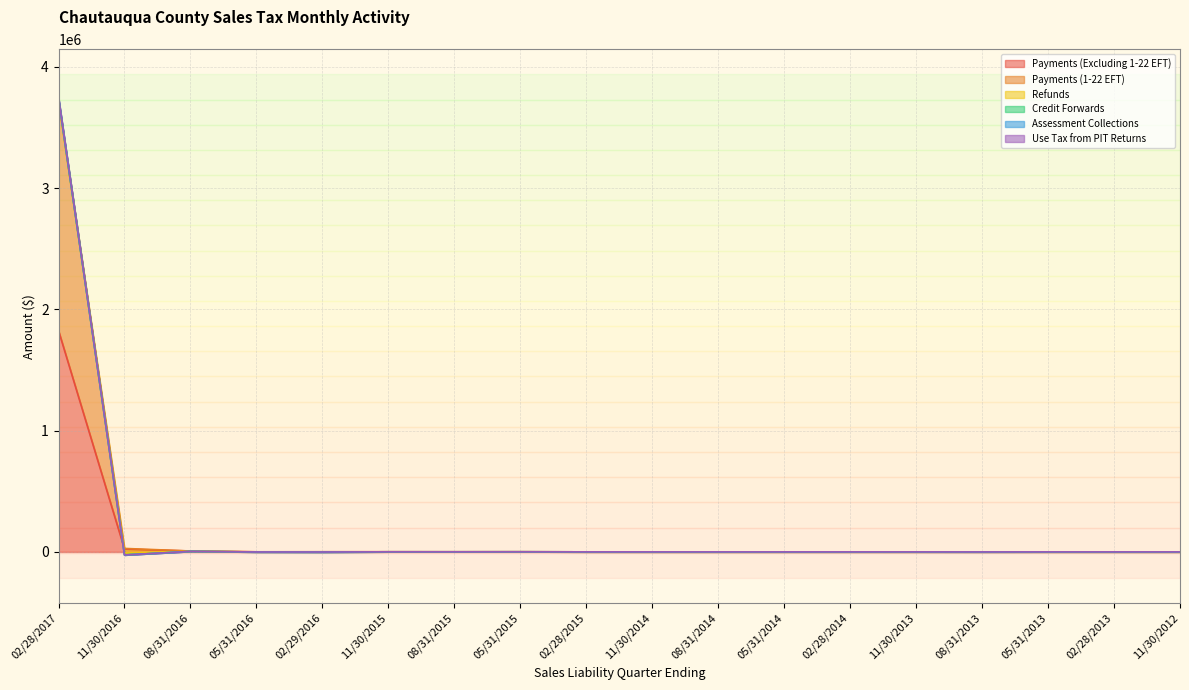

Which has a higher value, 05/31/2013 or 11/30/2014?

11/30/2014